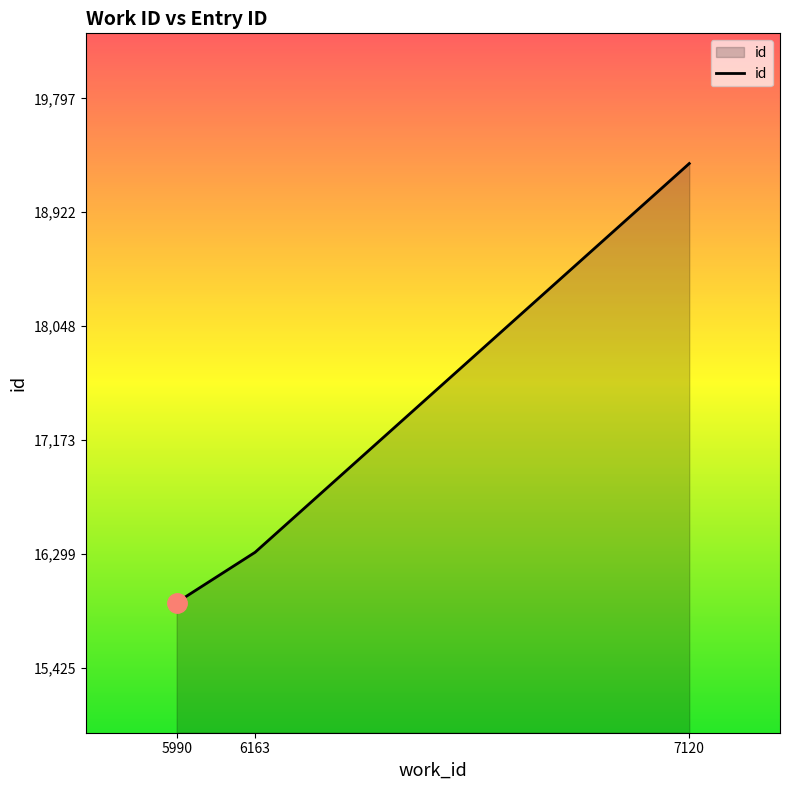

How many categories are shown in the chart?

3